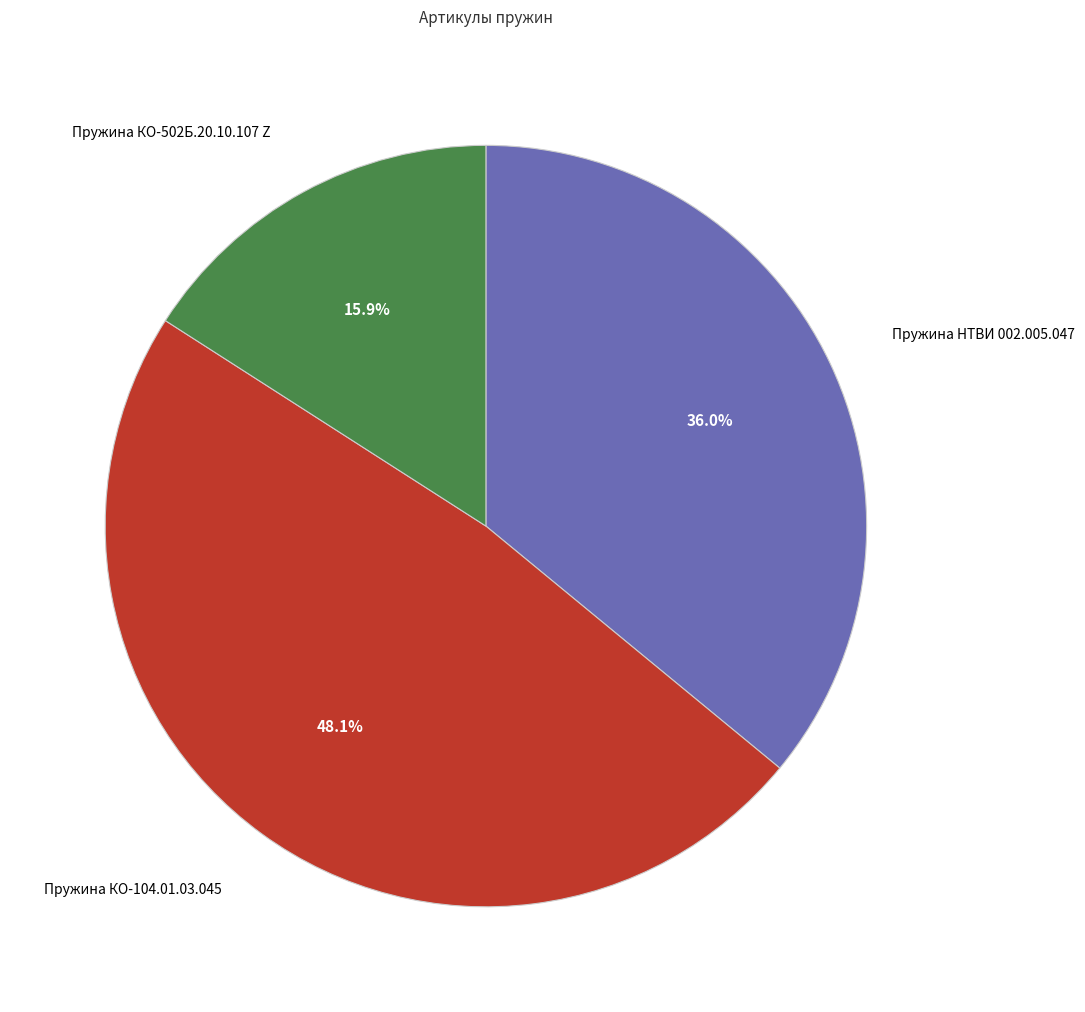

Is there a majority slice in this chart?

No